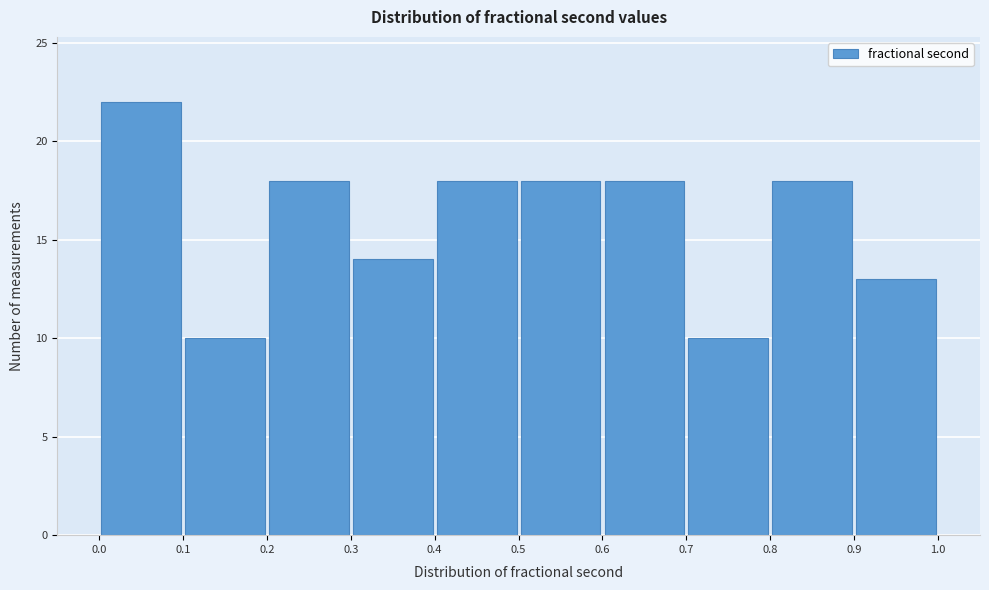

Reading left to right, transcribe this chart: for each bar, give the range it covers on the x-axis and its height. The values are not printed on the chart, so give them approximately, as read against the axis.

0.0 to 0.1: 22
0.1 to 0.2: 10
0.2 to 0.3: 18
0.3 to 0.4: 14
0.4 to 0.5: 18
0.5 to 0.6: 18
0.6 to 0.7: 18
0.7 to 0.8: 10
0.8 to 0.9: 18
0.9 to 1.0: 13